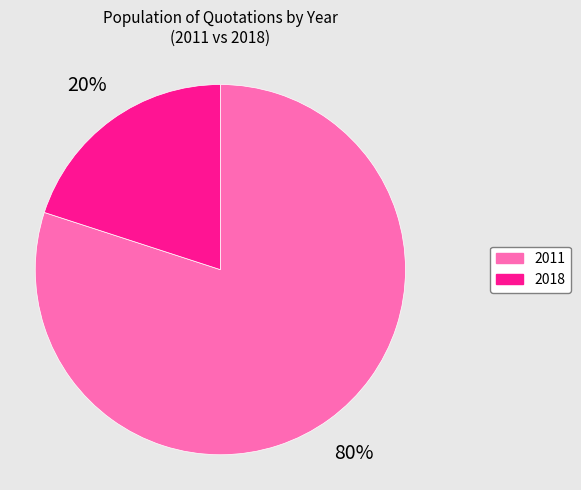

Which category has the smallest portion of the pie?

2018